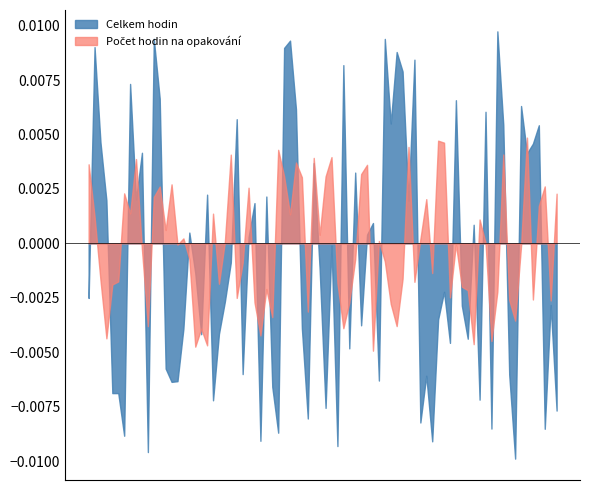

Which series has the largest total across all categories?

Celkem hodin